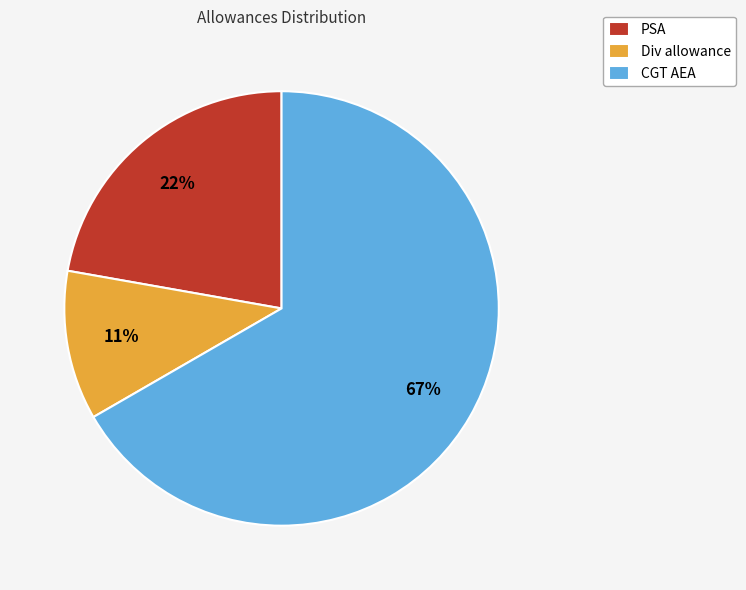

To the nearest percent, what is the difference between the largest and smallest slice percentages?

56%